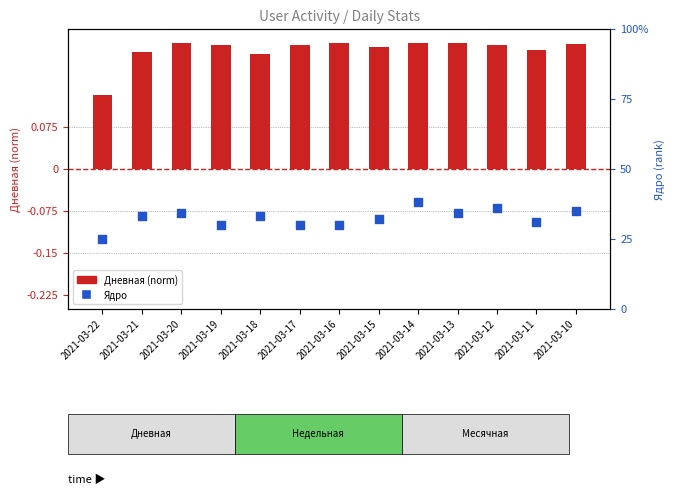

What are all the series names shown in the legend?

Дневная, Ядро